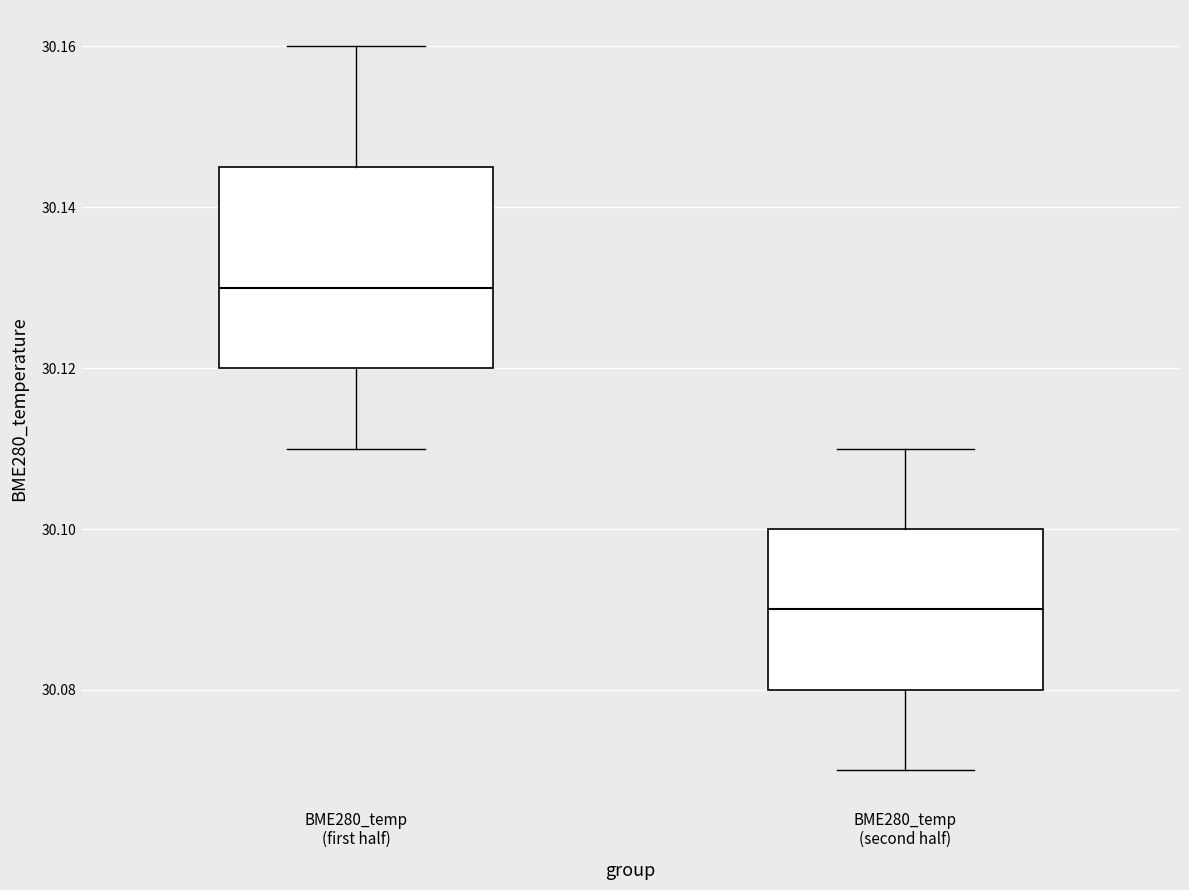

Where does the upper whisker of the box for BME280_temp (first half) end on the y-axis? The values are not printed on the chart, so give them approximately, as read against the axis.

30.160